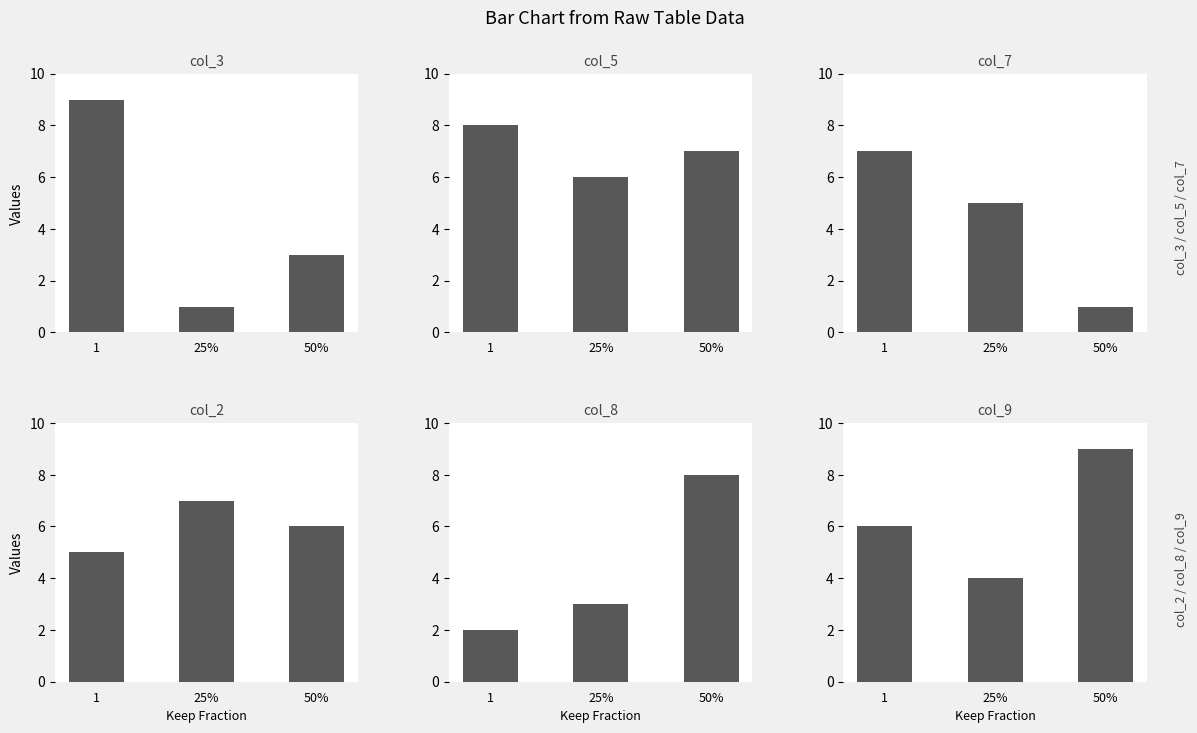

True or false: col_9 has a value of 6 at 1.

True